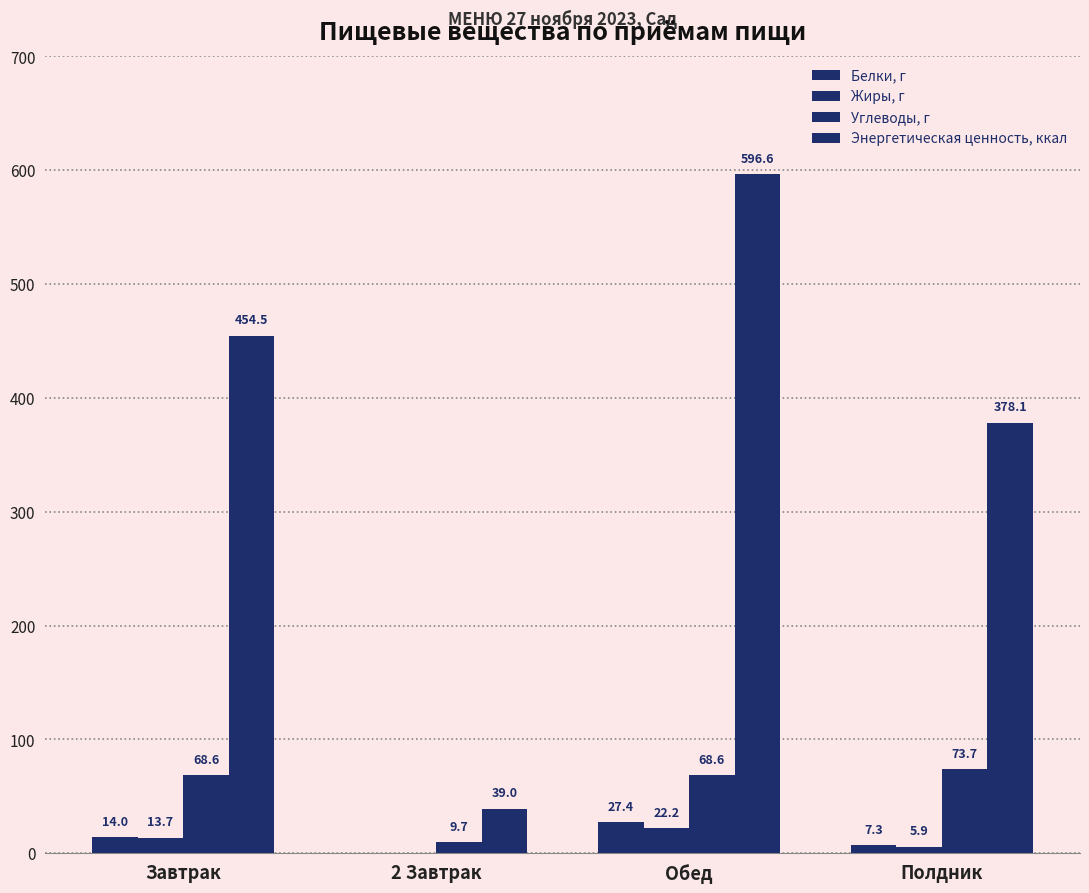

At which label is Углеводы, г closest to 41?

Завтрак